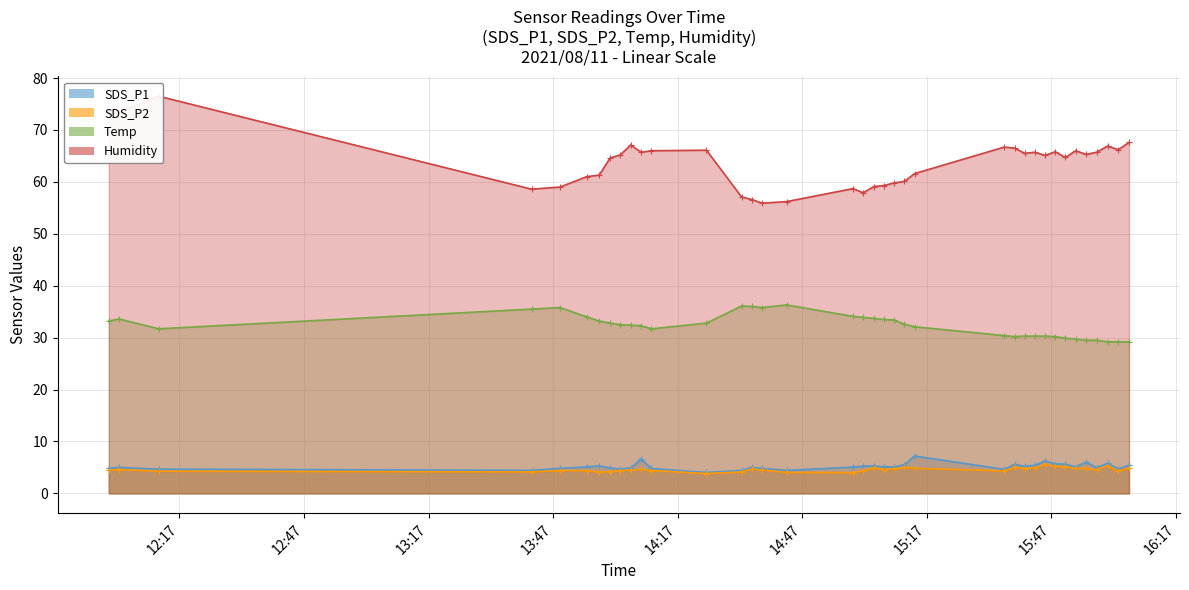

True or false: SDS_P2 and Temp intersect in this chart.

False